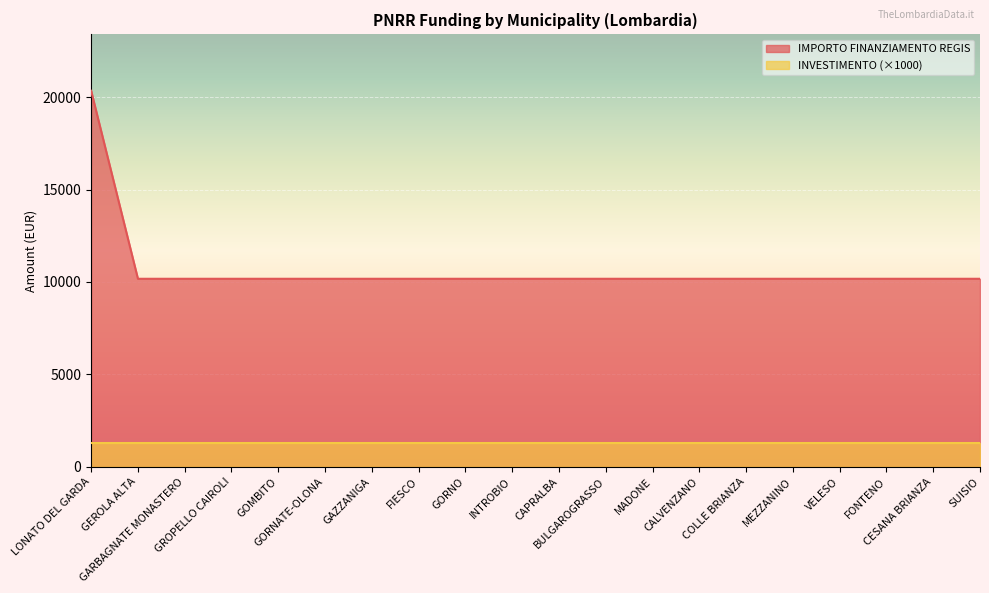

What position from the right is VELESO?

4